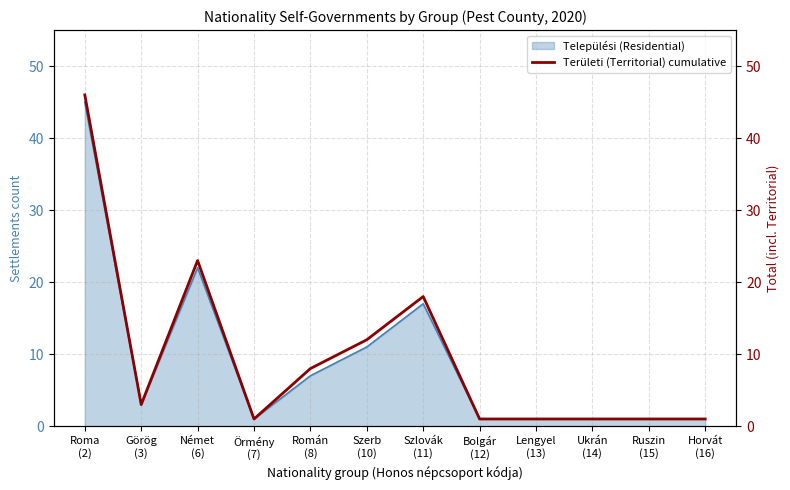

What is the value of the 8th point from the left?

1